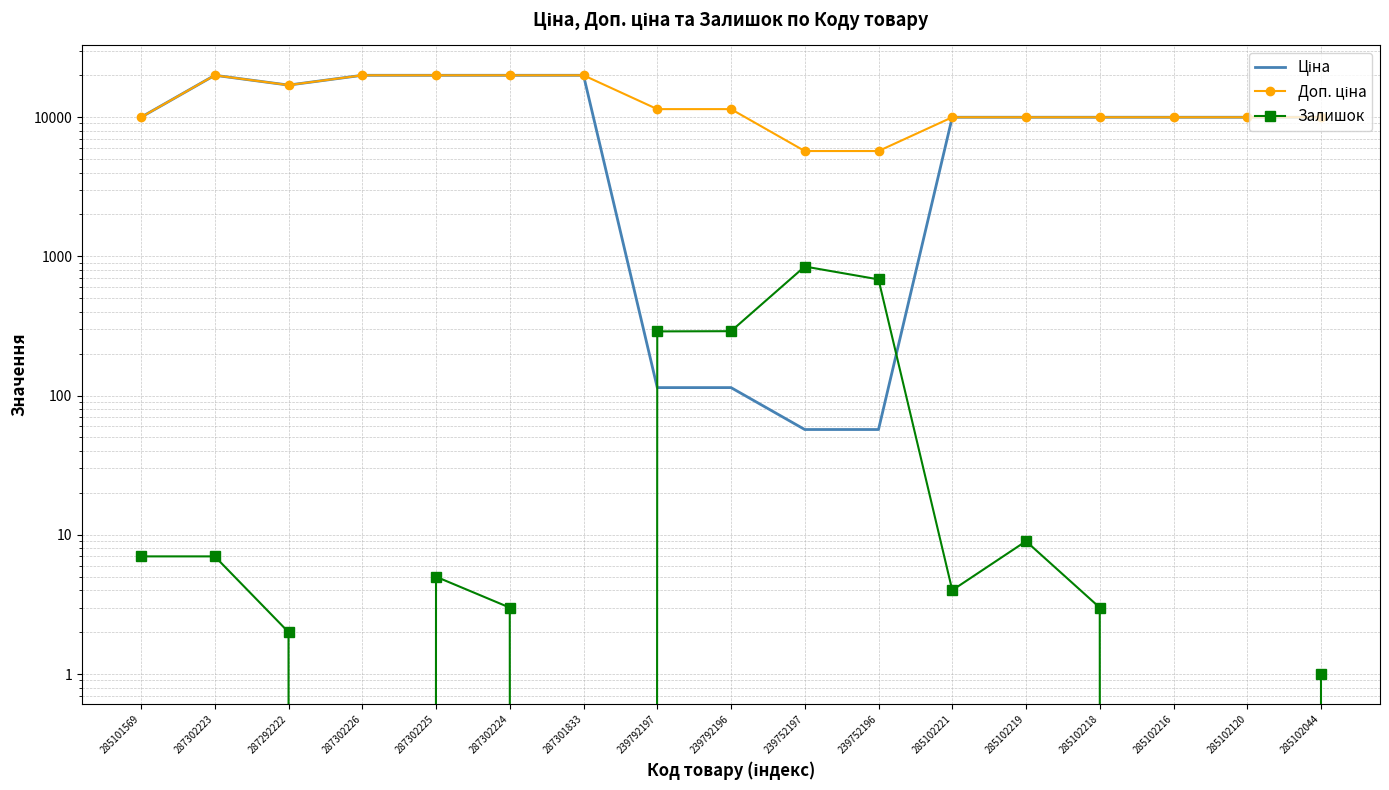

List the labels in order of Доп. ціна value, smallest first.

239752197, 239752196, 285101569, 285102221, 285102219, 285102218, 285102216, 285102120, 285102044, 239792197, 239792196, 287292222, 287302223, 287302226, 287302225, 287302224, 287301833